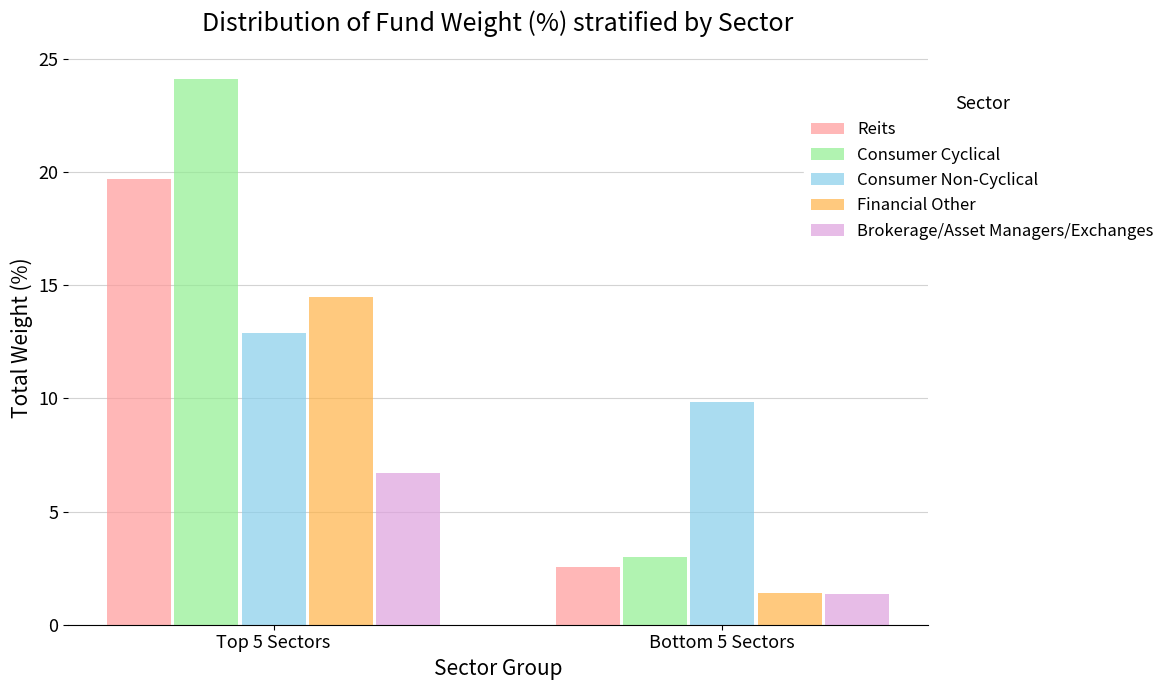

The value of Consumer Cyclical at Bottom 5 Sectors is 3.0. True or false?

True